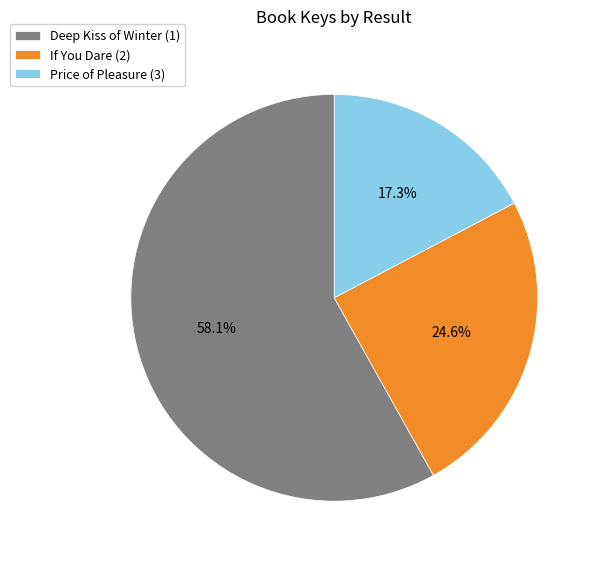

To the nearest percent, what portion does If You Dare (2) represent?

25%